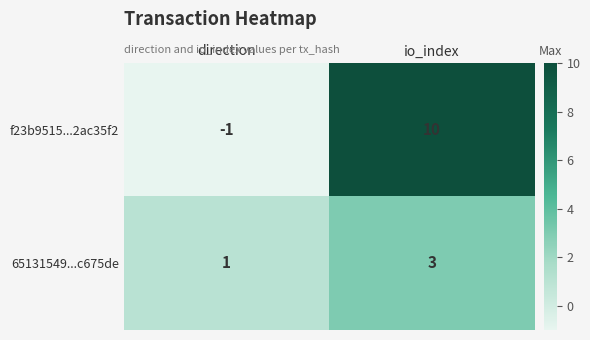

Reading left to right, transcribe all the data shown in this chart.

f23b9515...2ac35f2: direction=-1	io_index=10
65131549...c675de: direction=1	io_index=3